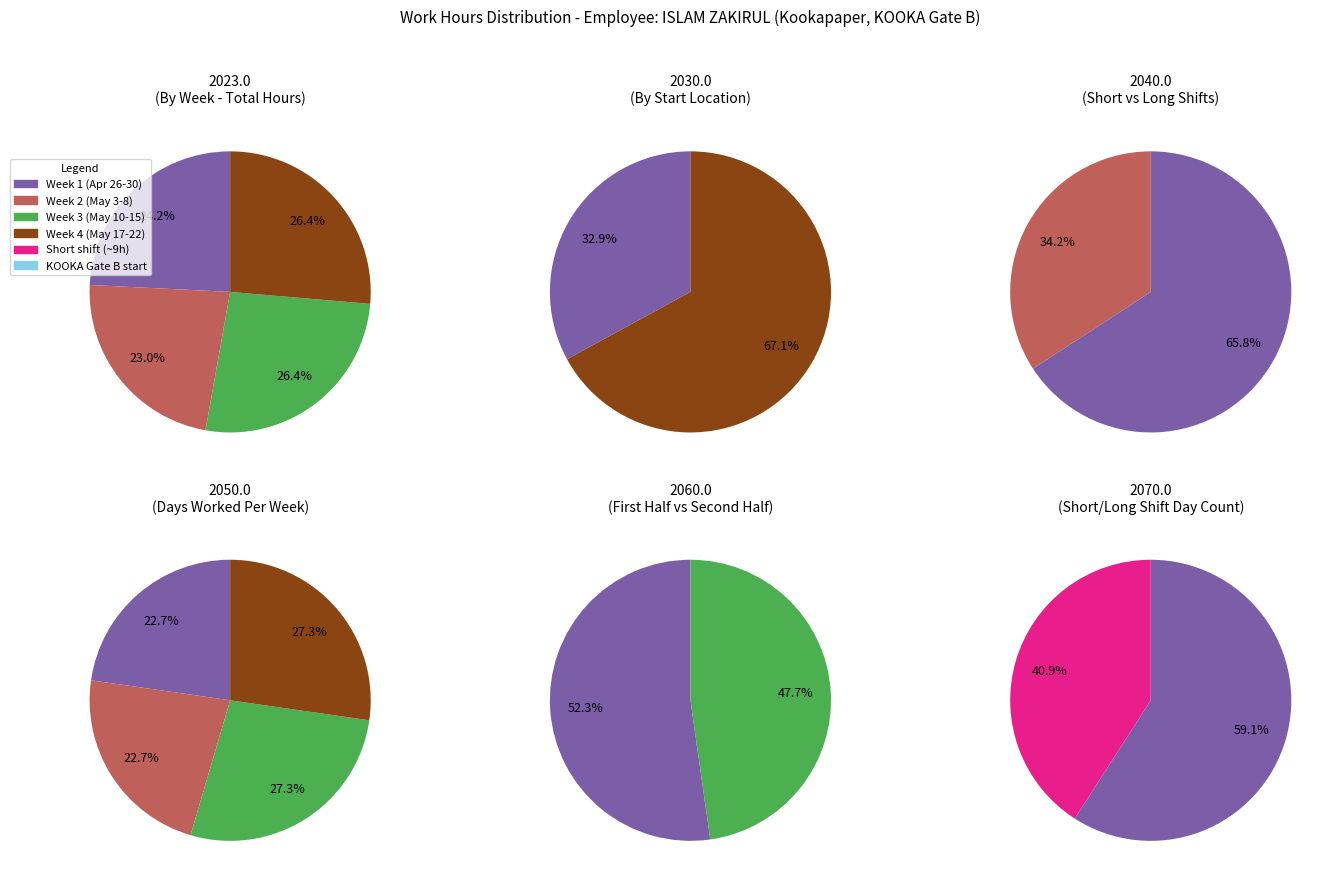

The 27-Thu slice represents 14% of the pie. True or false?

False